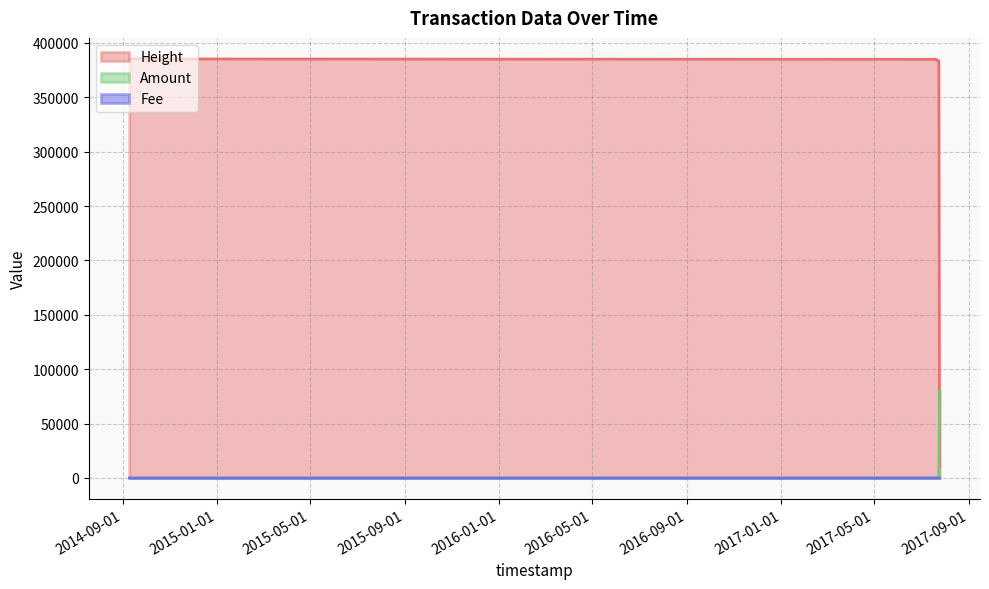

How many values in the Fee series exceed 0?

1